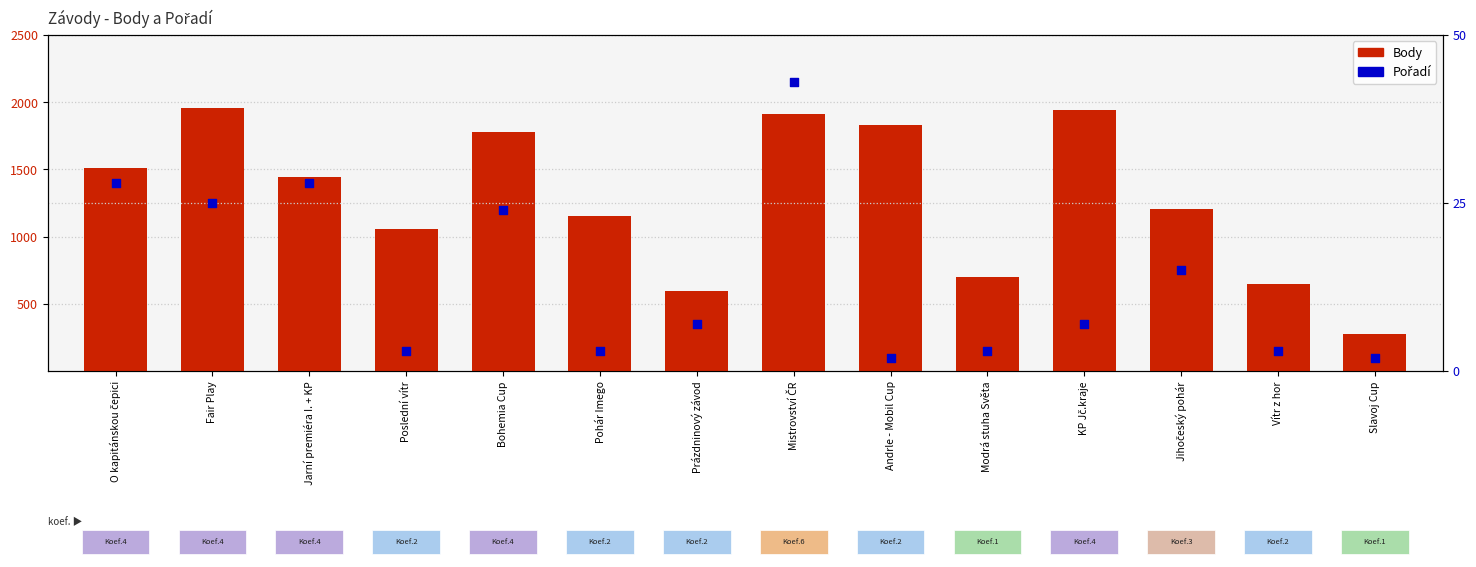

Which series has the widest spread of Y values?

Body